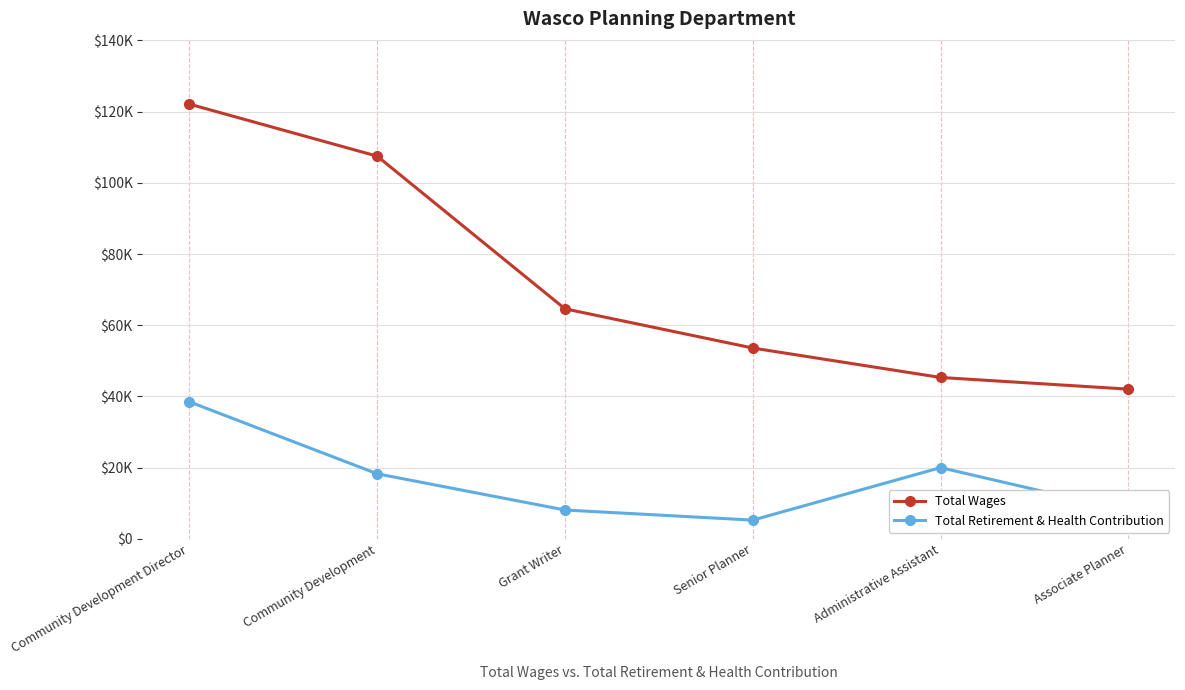

At which category is the sum across all series the highest?

Community Development Director